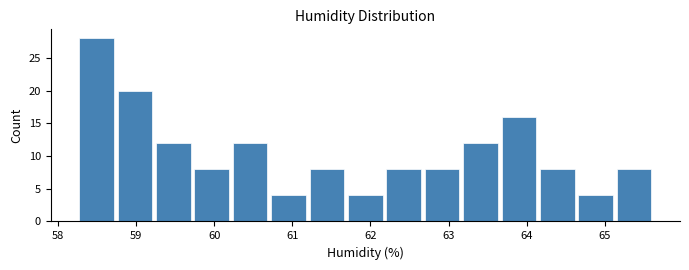

How tall is the bar that spans 62.2 to 62.7 on the x-axis? Neither the bar edges nor the heights are printed on the chart, so give them approximately, as read against the axes.

8